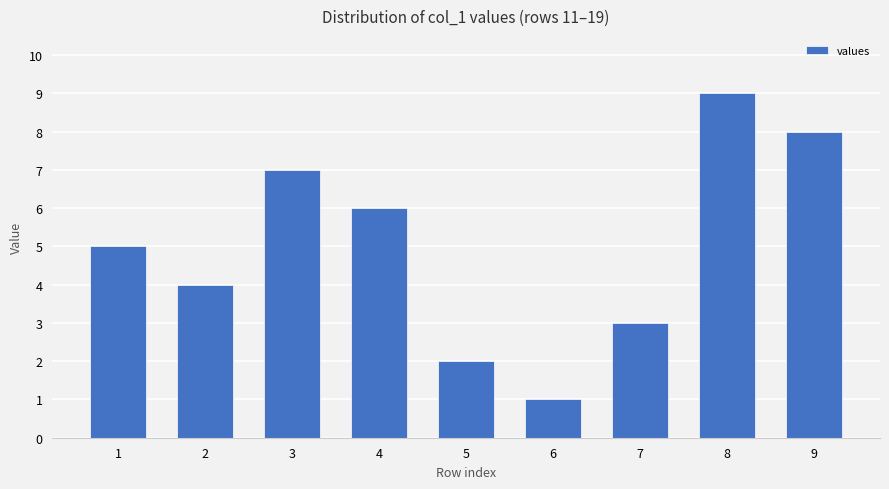

How many bars are there in total?

9